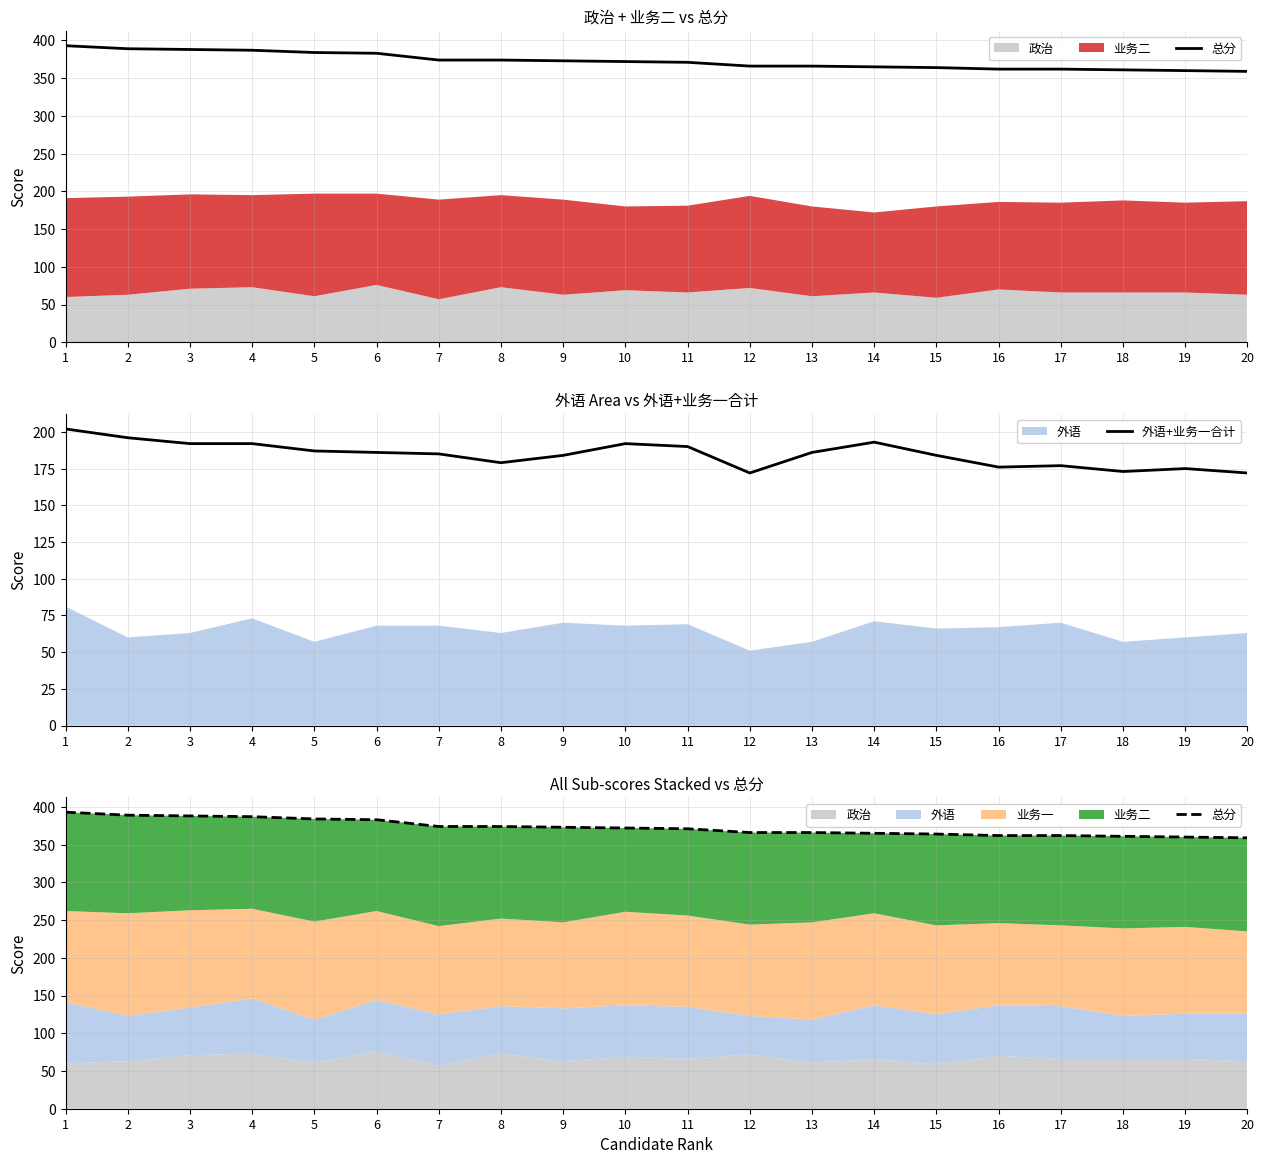

What is the value of the 外语+业务一合计 point at the 8th from the left?

179